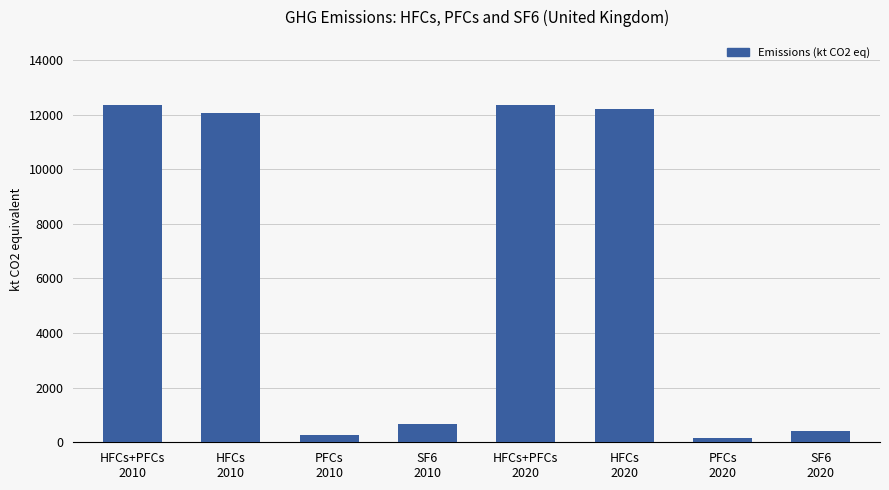

The chart shows a value of 12368.6 at HFCs+PFCs
2020. True or false?

True